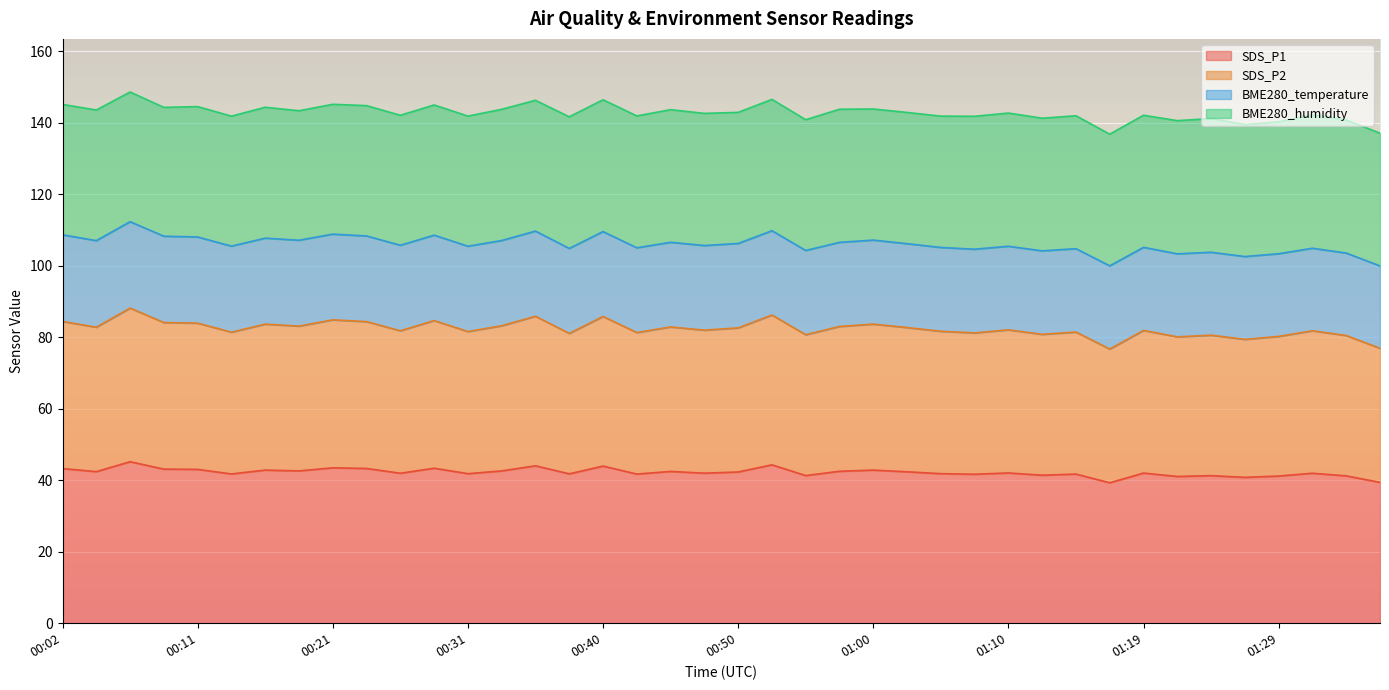

Read the SDS_P1 value at 01:29.

41.2